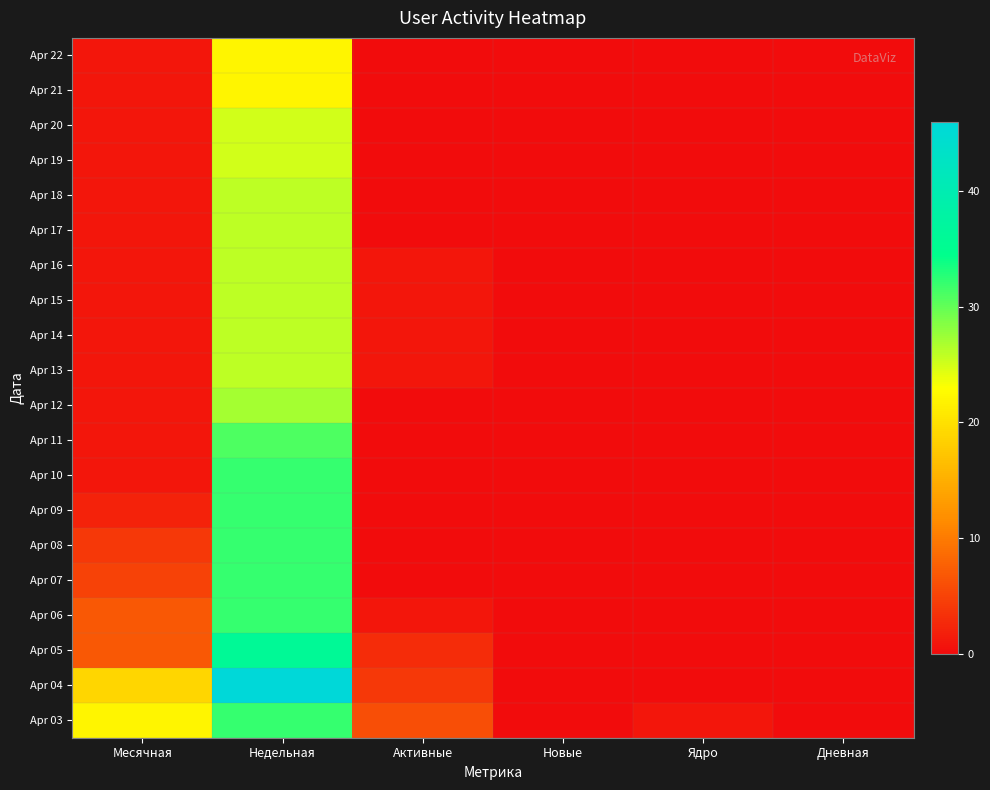

Which category has the lowest value across all series?

Активные